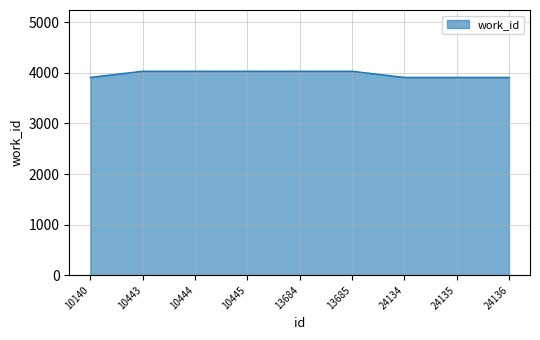

What is the change in value from 13684 to 24135?

-122